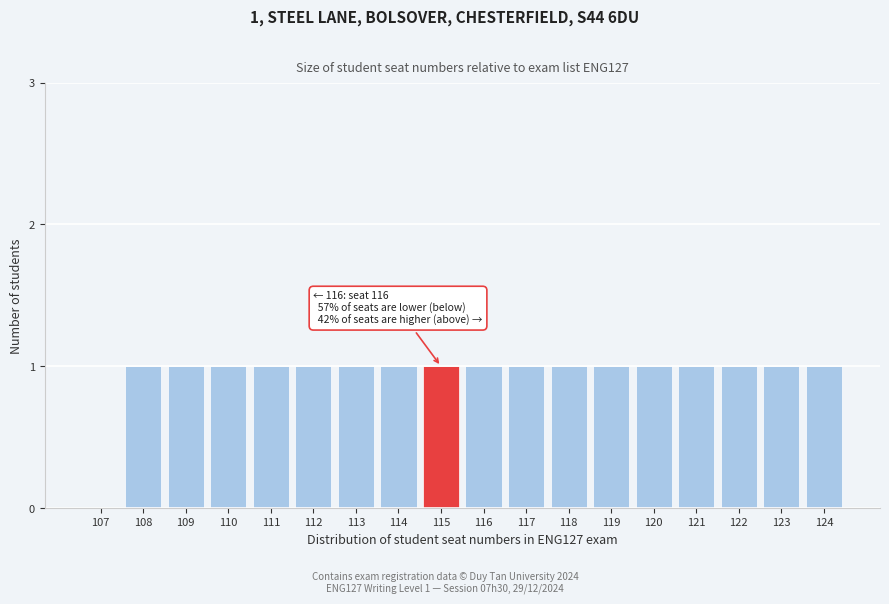

Reading right to left, extract all data points from this chart.

124=1	123=1	122=1	121=1	120=1	119=1	118=1	117=1	116=1	115=1	114=1	113=1	112=1	111=1	110=1	109=1	108=1	107=0